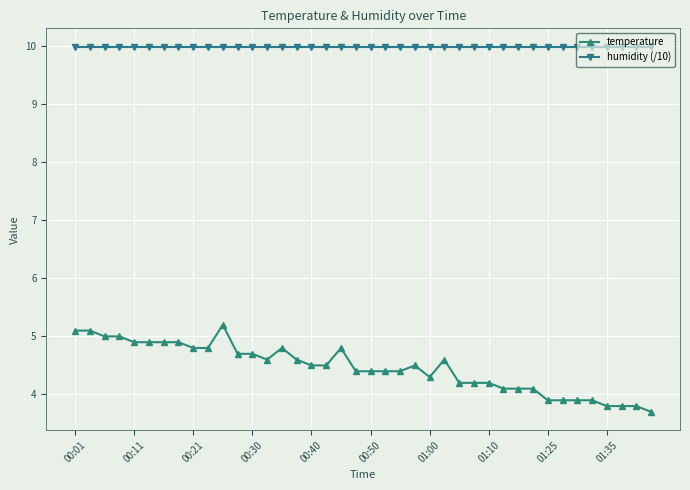

Which series has the largest range (max minus min)?

temperature